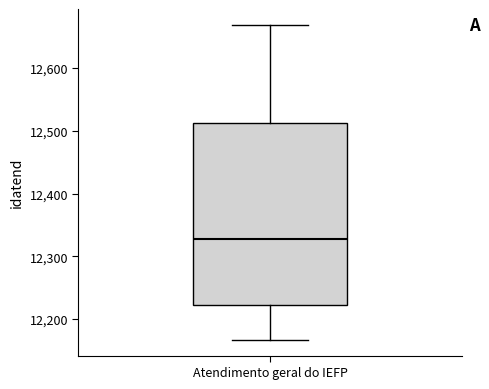

Where is the lower edge of the box for Atendimento geral do IEFP on the y-axis? The values are not printed on the chart, so give them approximately, as read against the axis.

12220